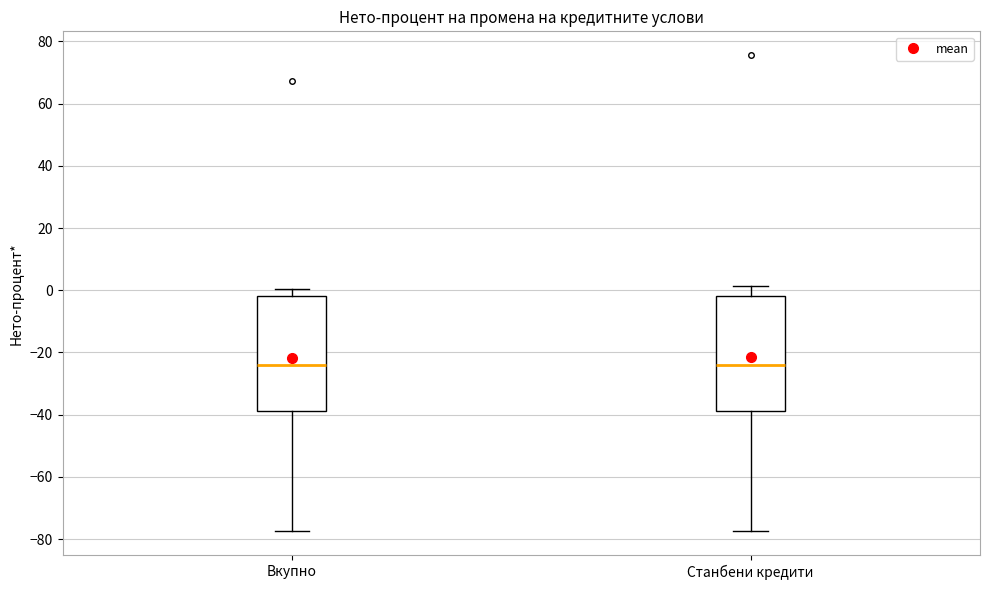

Reading left to right, transcribe this box plot: for each box, give where its median line is, the range the box spans, and where its two whiskers end, as read against the y-axis. The values are not printed on the chart, so give them approximately, as read against the axis.

Вкупно: median -24, box -38 to -2, whiskers -78 to 0
Станбени кредити: median -24, box -38 to -2, whiskers -78 to 2